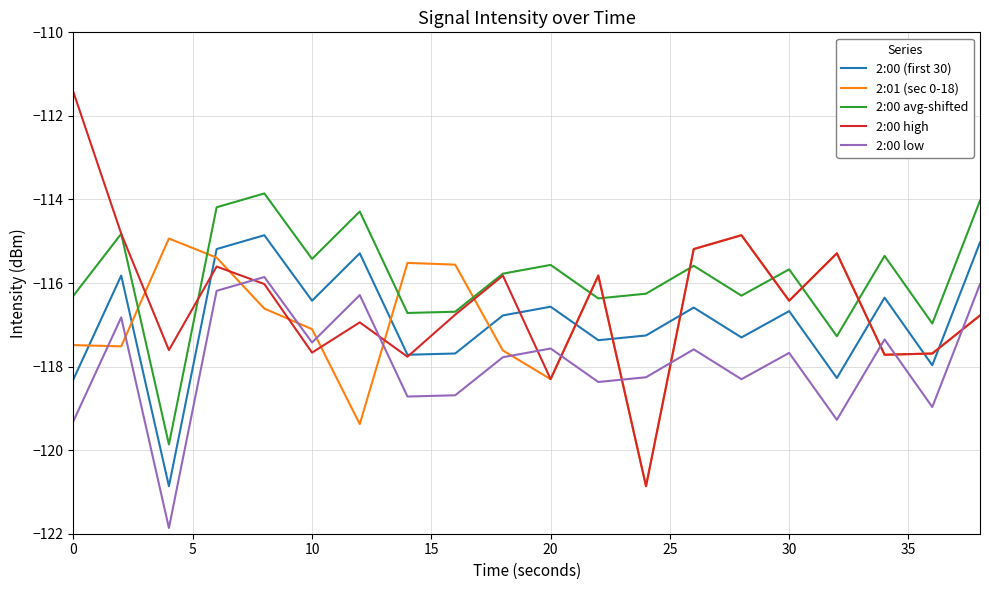

True or false: 2:00 (first 30) and 2:00 avg-shifted cross at least once.

False